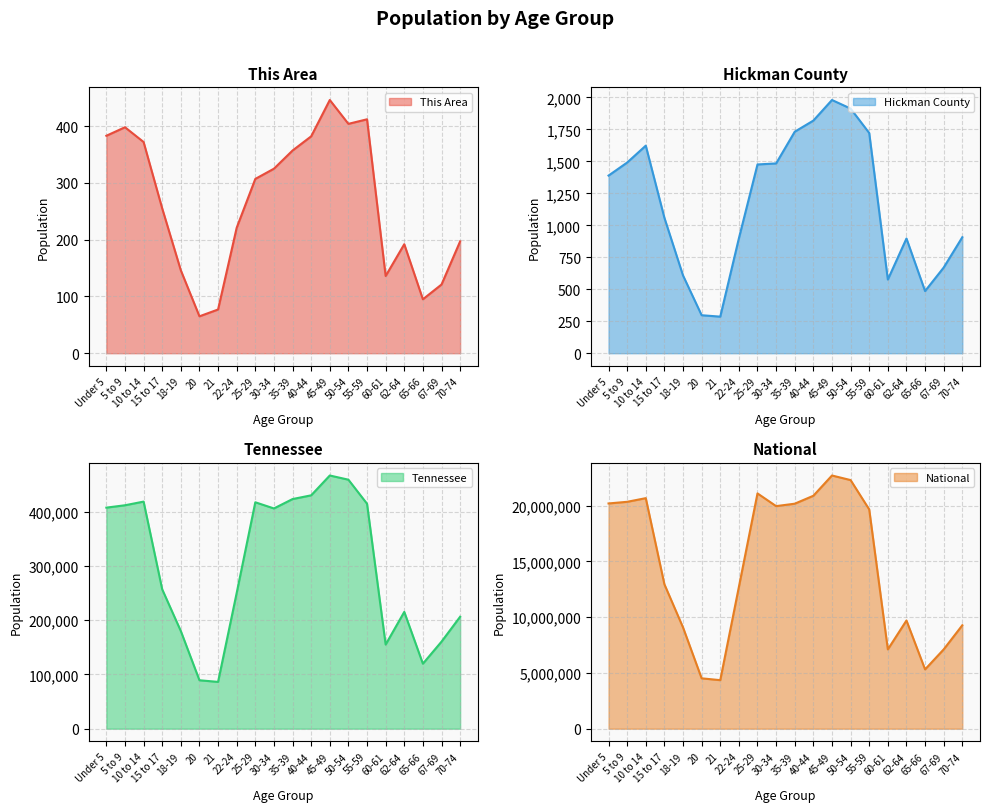

What is the highest value of the This Area series?

446